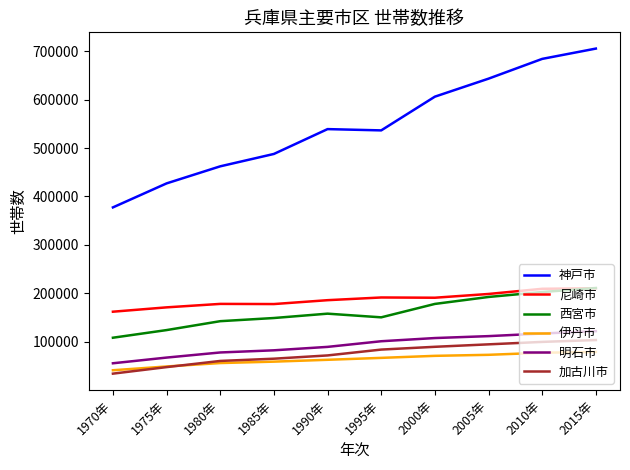

Is this an area chart (filled region under the line)?

No